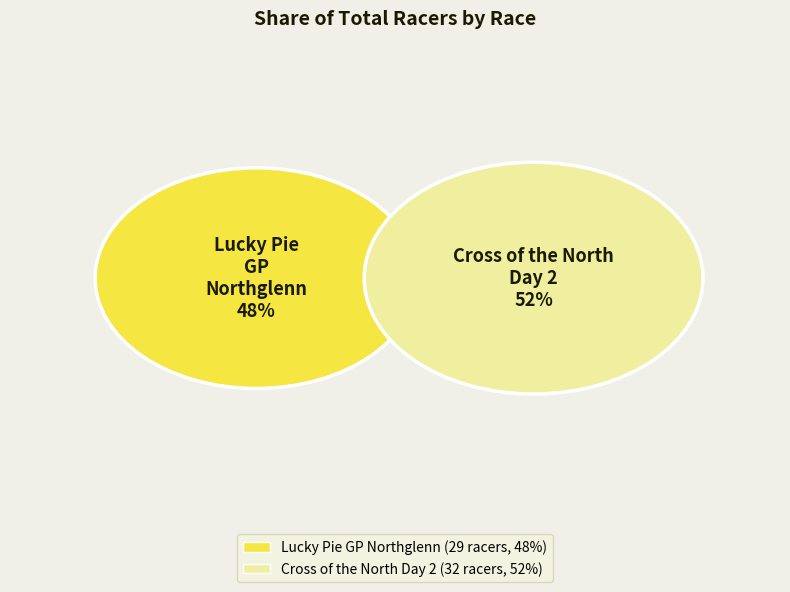

To the nearest percent, what portion does Lucky Pie GP Northglenn represent?

48%